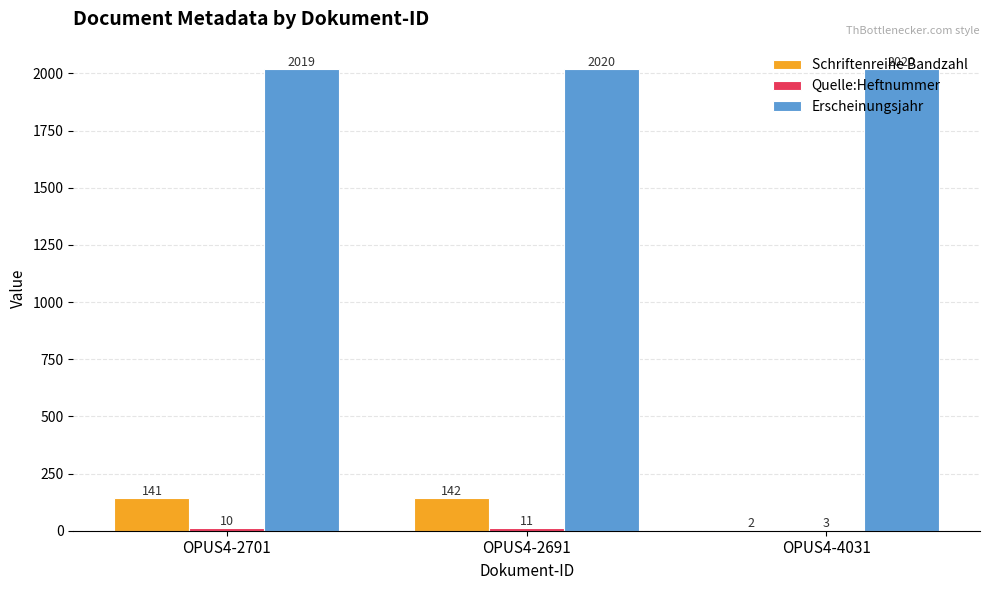

Are the bars horizontal?

No